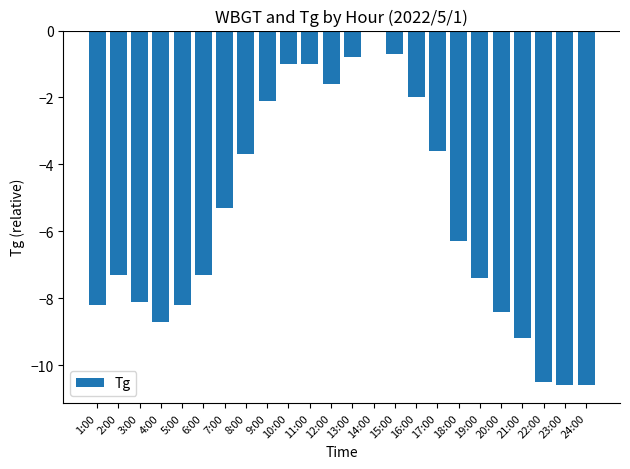

Which has a higher value, 3:00 or 8:00?

8:00